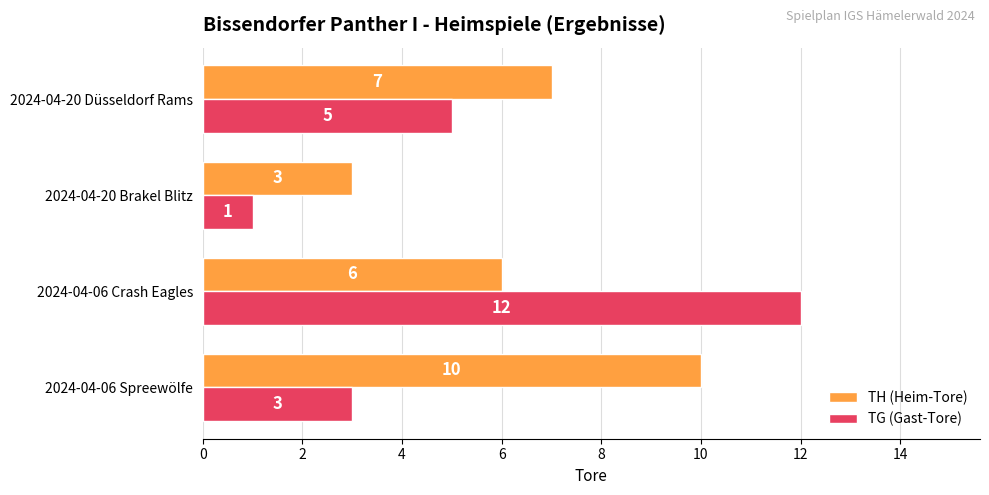

At which label is TG (Gast-Tore) closest to 6?

2024-04-20 Düsseldorf Rams